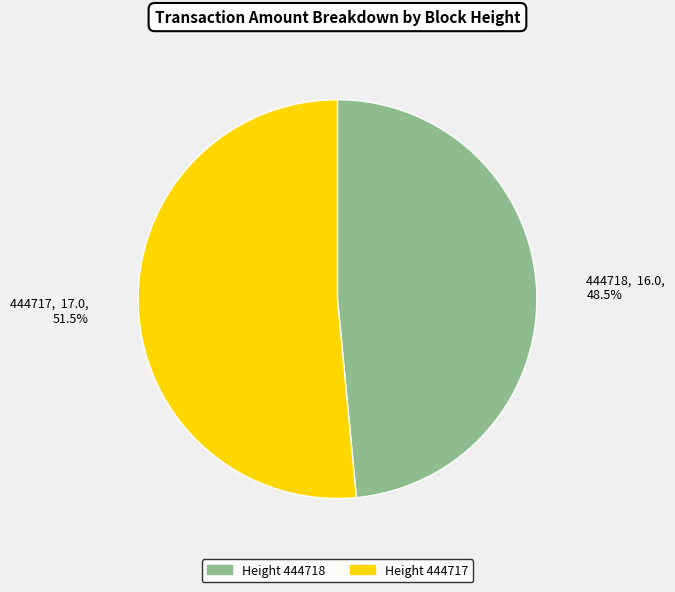

To the nearest percent, what portion does 444717 represent?

52%